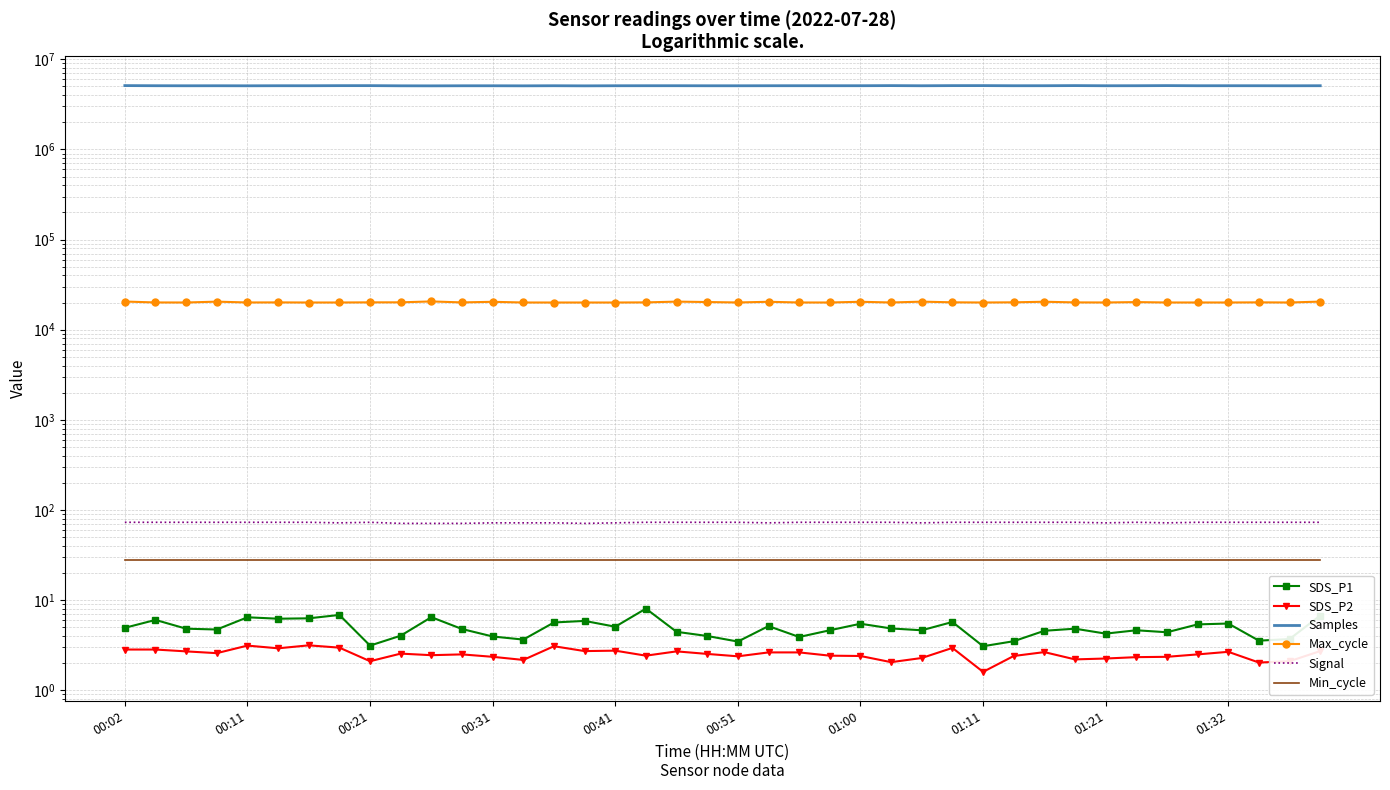

What is the highest value of the Min_cycle series?

28.0